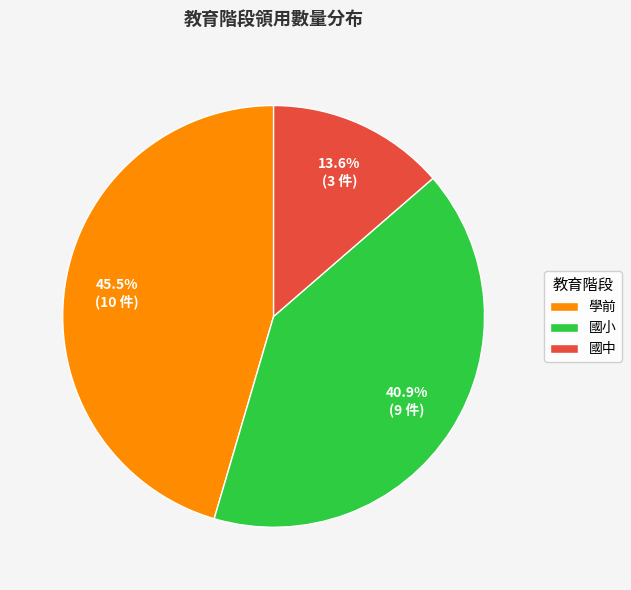

Combined, do 國中 and 學前 account for over 50%?

Yes